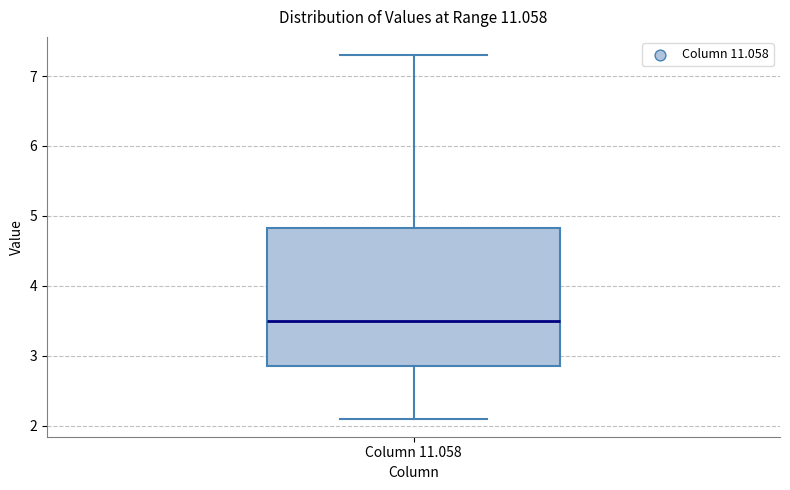

Transcribe this box plot: give where the median line is, the range the box spans, and where the two whiskers end, as read against the y-axis. The values are not printed on the chart, so give them approximately, as read against the axis.

median 3.5, box 2.9 to 4.8, whiskers 2.1 to 7.3